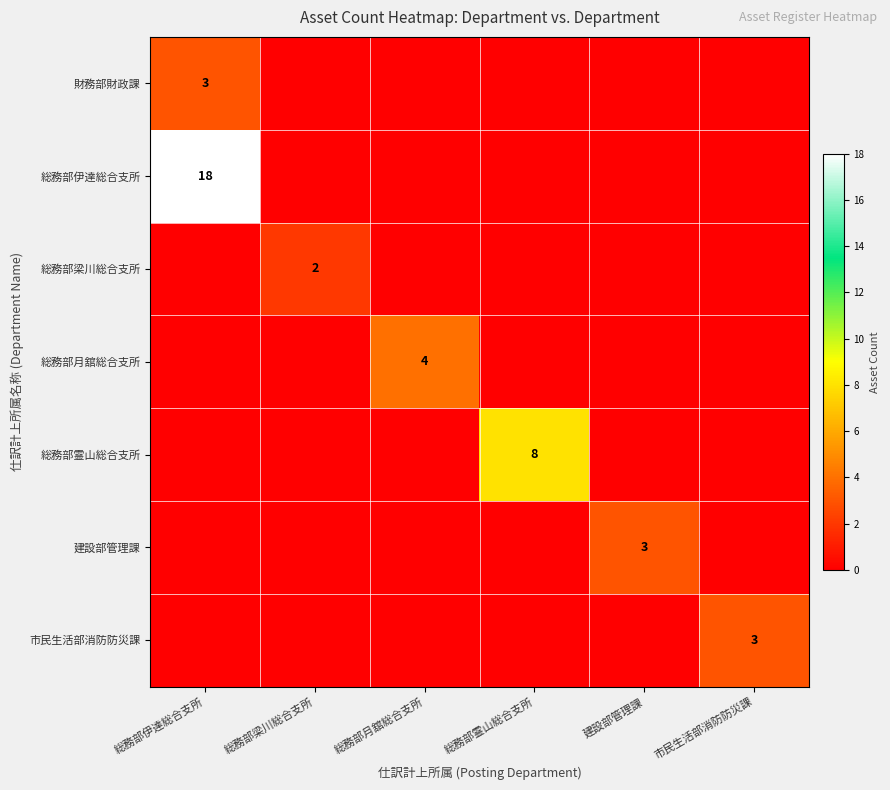

Which label corresponds to the largest value in the chart?

総務部伊達総合支所